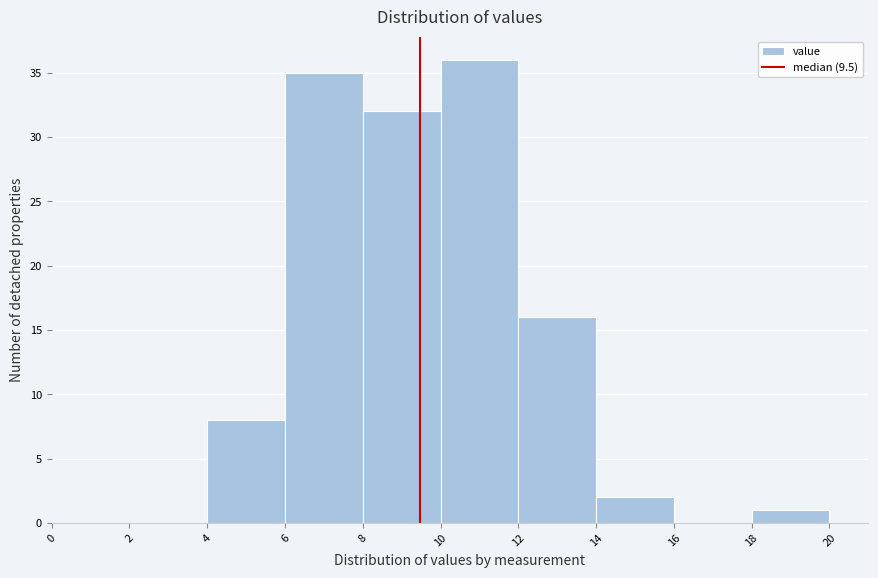

Which range on the x-axis has the tallest bar?

10 to 12